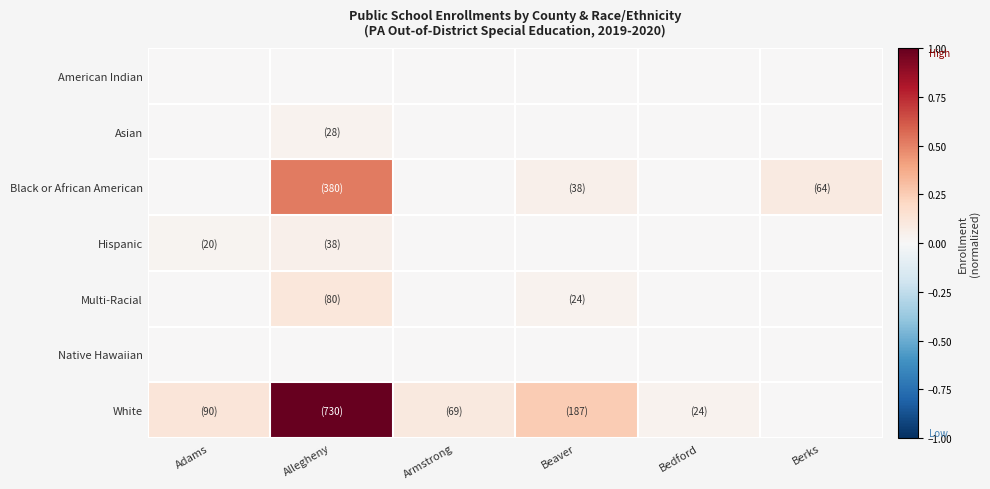

Reading left to right, what are all the values shown in this chart?

American Indian: Adams=0.0	Allegheny=0.0	Armstrong=0.0	Beaver=0.0	Bedford=0.0	Berks=0.0
Asian: Adams=0.0	Allegheny=0.0	Armstrong=0.0	Beaver=0.0	Bedford=0.0	Berks=0.0
Black or African American: Adams=0.0	Allegheny=0.5	Armstrong=0.0	Beaver=0.1	Bedford=0.0	Berks=0.1
Hispanic: Adams=0.0	Allegheny=0.1	Armstrong=0.0	Beaver=0.0	Bedford=0.0	Berks=0.0
Multi-Racial: Adams=0.0	Allegheny=0.1	Armstrong=0.0	Beaver=0.0	Bedford=0.0	Berks=0.0
Native Hawaiian: Adams=0.0	Allegheny=0.0	Armstrong=0.0	Beaver=0.0	Bedford=0.0	Berks=0.0
White: Adams=0.1	Allegheny=1.0	Armstrong=0.1	Beaver=0.3	Bedford=0.0	Berks=0.0